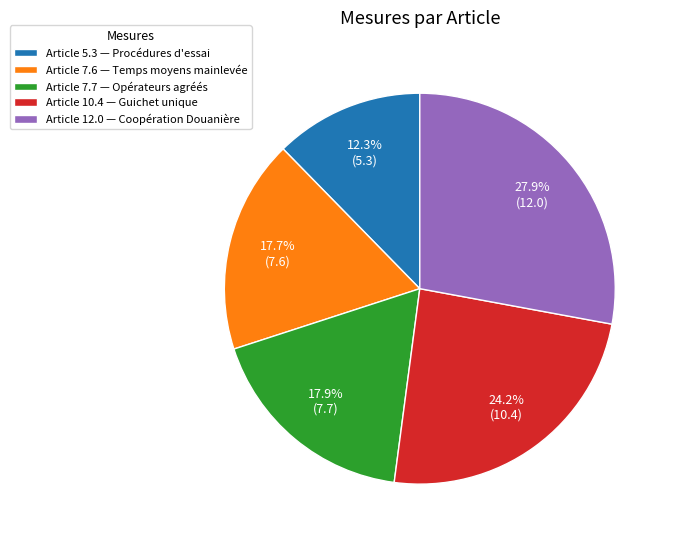

Which slice is the smallest?

Article 5.3 — Procédures d'essai